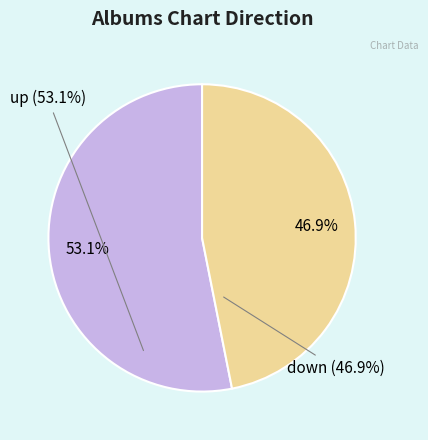

Is there any slice that represents more than half of the pie?

Yes